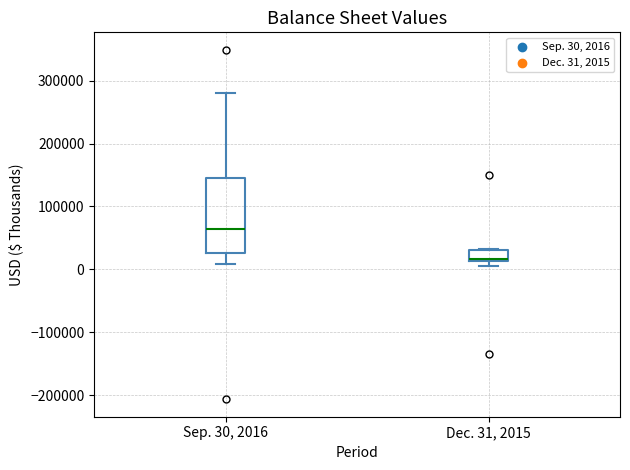

Reading left to right, transcribe this box plot: for each box, give where its median line is, the range the box spans, and where its two whiskers end, as read against the y-axis. The values are not printed on the chart, so give them approximately, as read against the axis.

Sep. 30, 2016: median 60000, box 30000 to 150000, whiskers 10000 to 280000
Dec. 31, 2015: median 20000, box 10000 to 30000, whiskers 10000 (just below the box's lower edge) to 30000